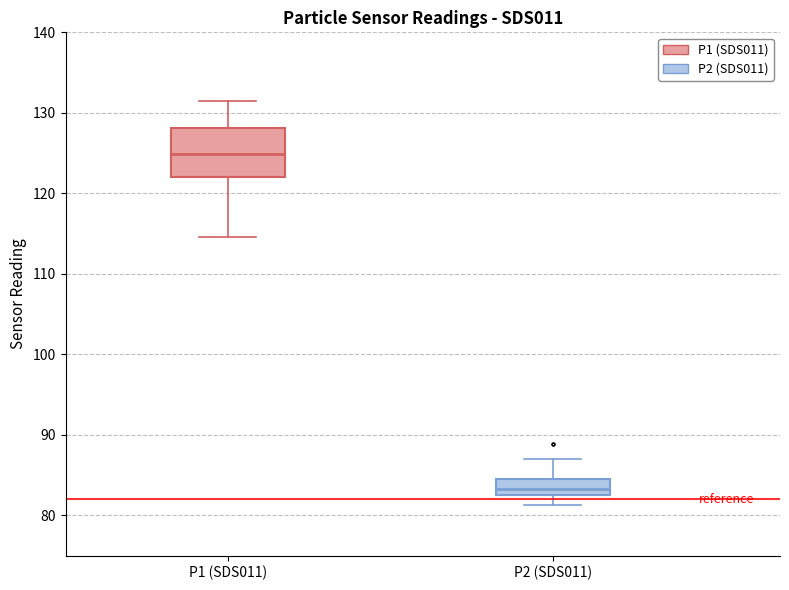

Where does the lower whisker of the box for P2 (SDS011) end on the y-axis? The values are not printed on the chart, so give them approximately, as read against the axis.

81